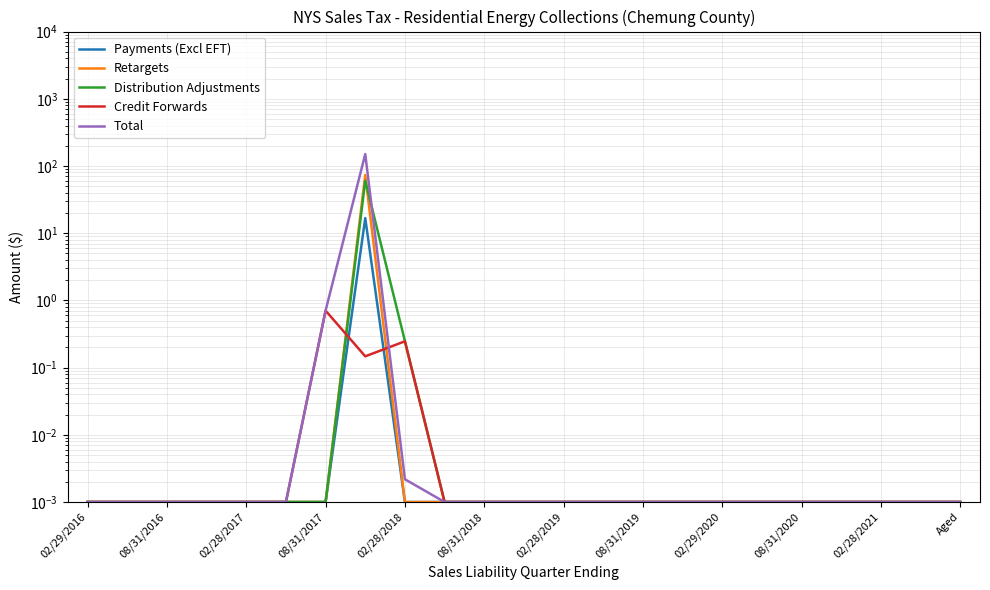

Is it true that Total equals 0.0 at 08/31/2020?

False